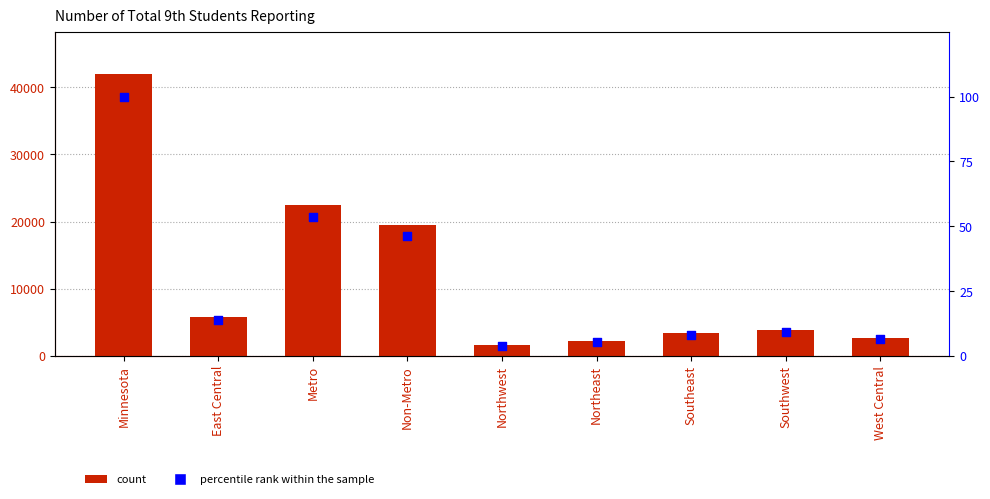

Which has a higher value, Minnesota or Southwest?

Minnesota